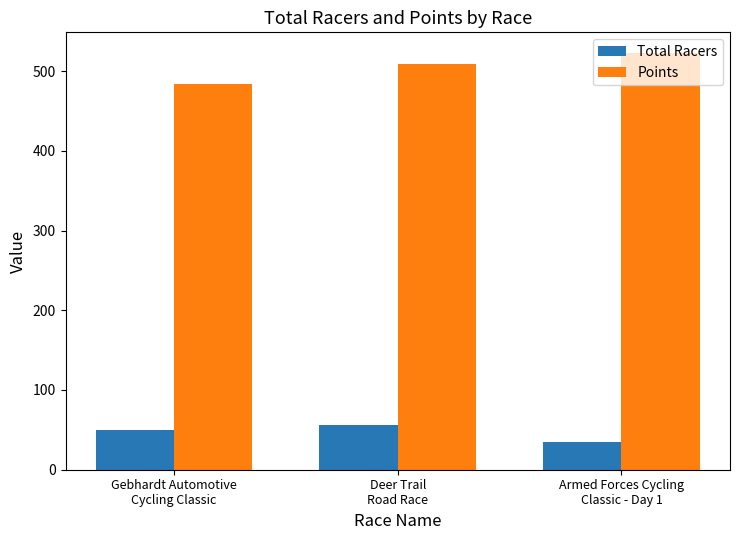

At which label does Points first exceed 508?

Deer Trail
Road Race